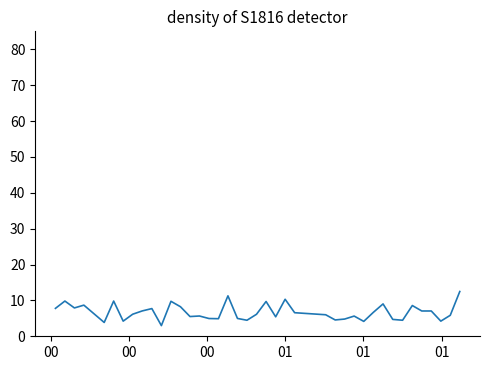

What is the difference between the maximum and minimum values?

9.5